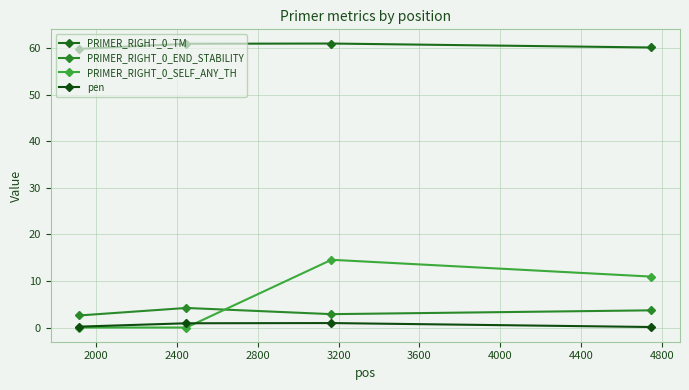

What is the average value of the pen series?

0.5